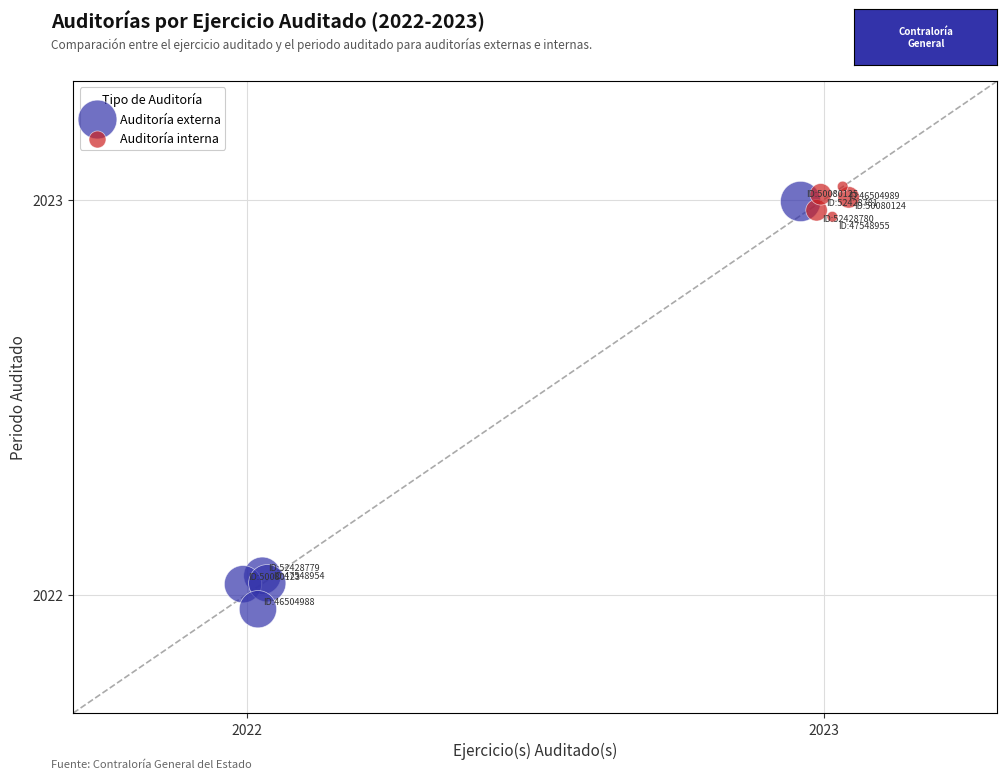

Which series reaches the minimum Y coordinate?

Auditoría externa